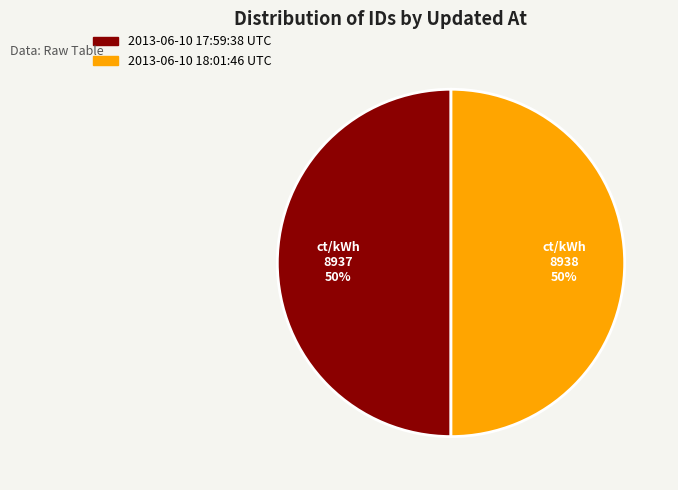

What is the ratio of the value at 2013-06-10 18:01:46 UTC to the value at 2013-06-10 17:59:38 UTC?

1.0